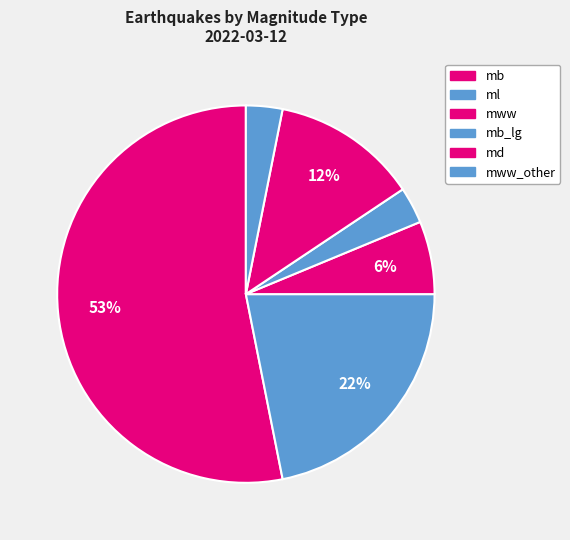

How many segments does this pie chart have?

6